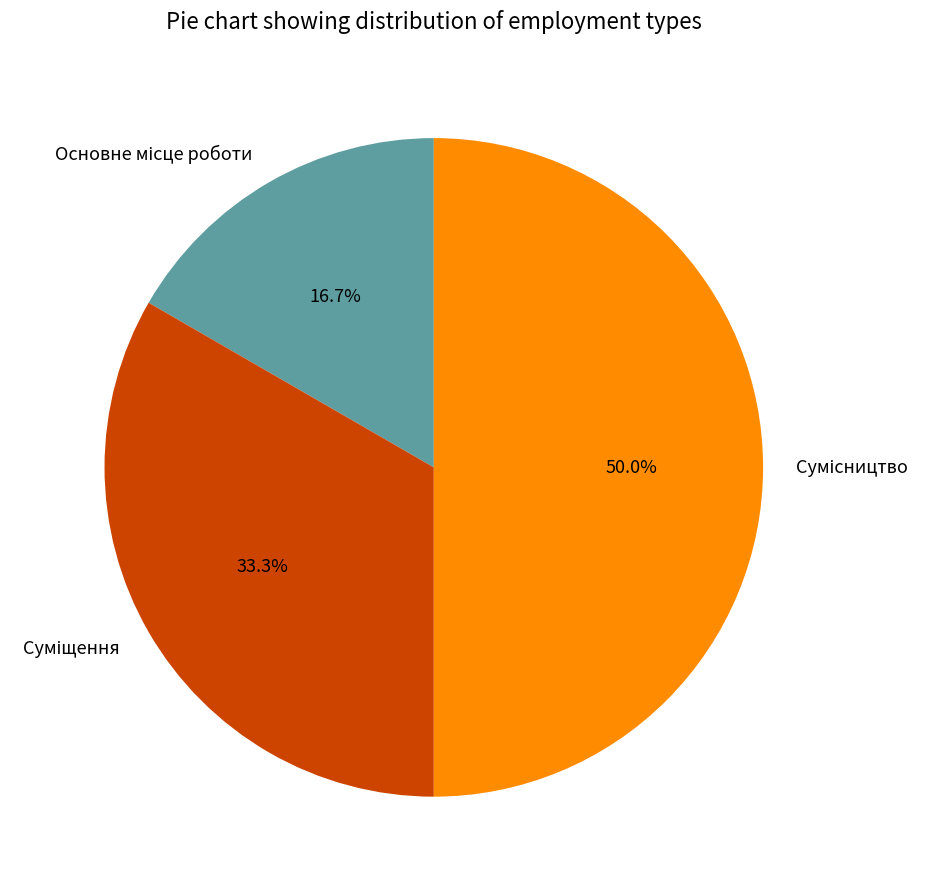

Count the number of slices in the pie.

3